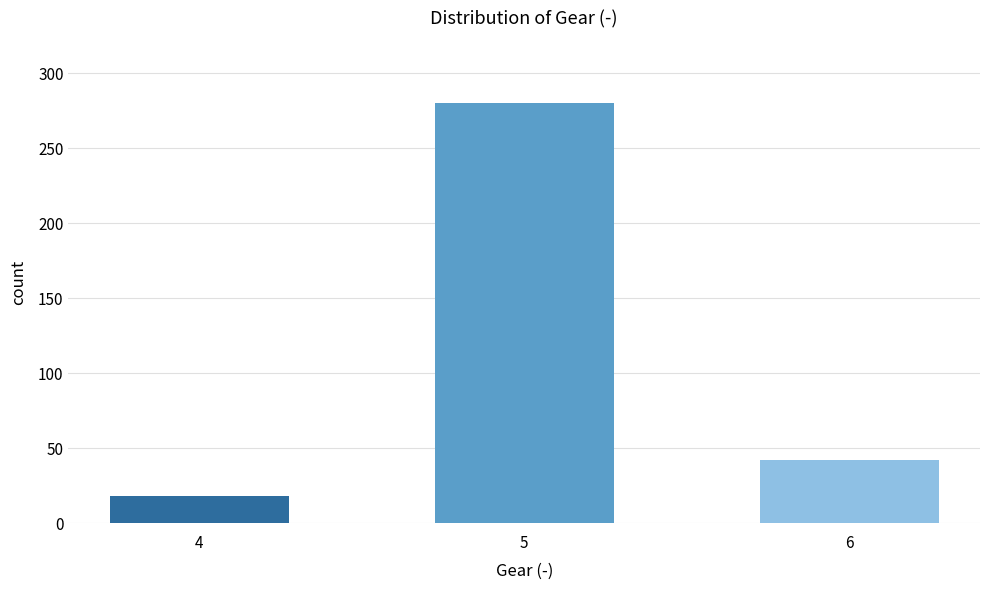

List the labels in order of value, largest first.

5, 6, 4